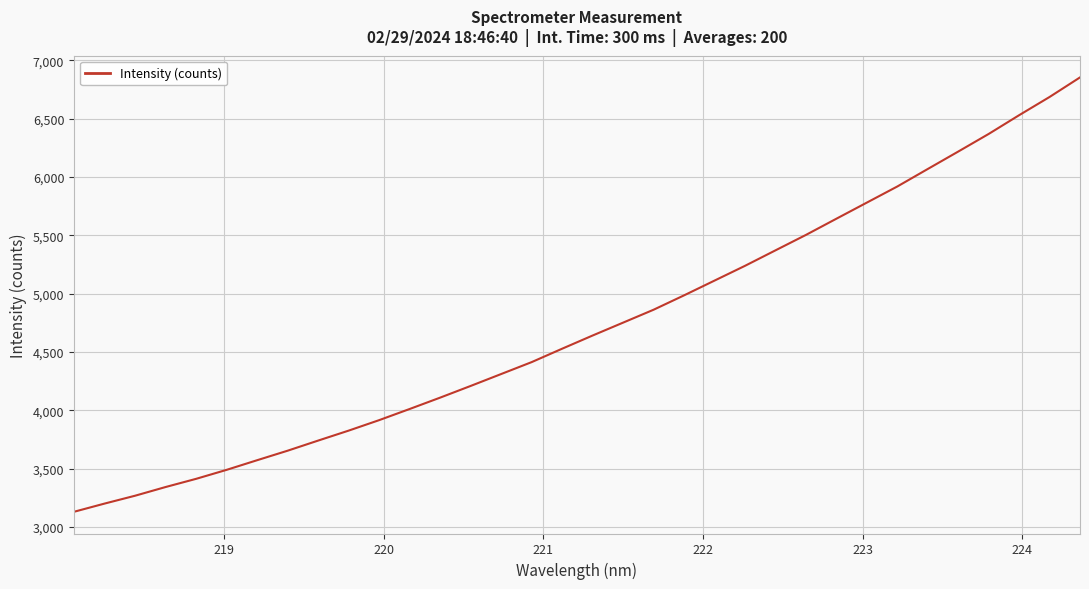

What is the difference between the maximum and minimum values?

3722.2